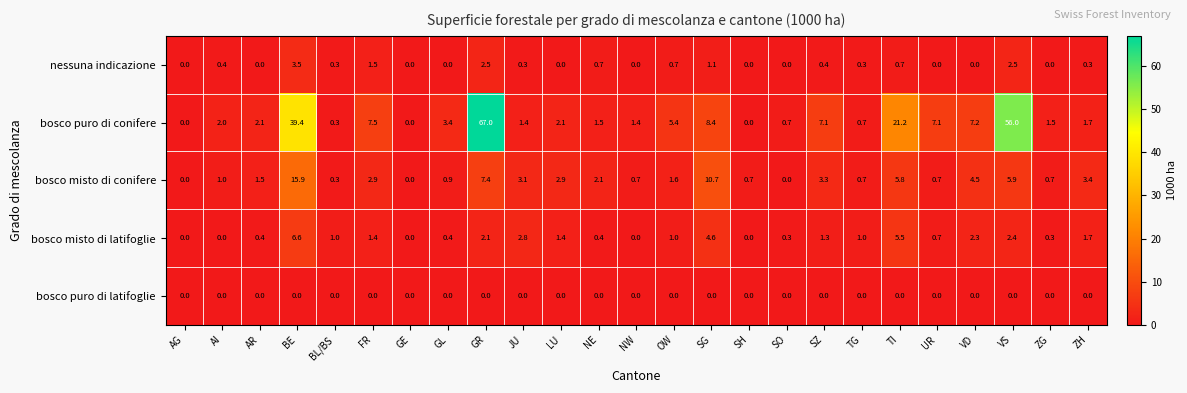

List the series in order of their peak value, highest first.

bosco puro di conifere, bosco misto di conifere, bosco misto di latifoglie, nessuna indicazione, bosco puro di latifoglie